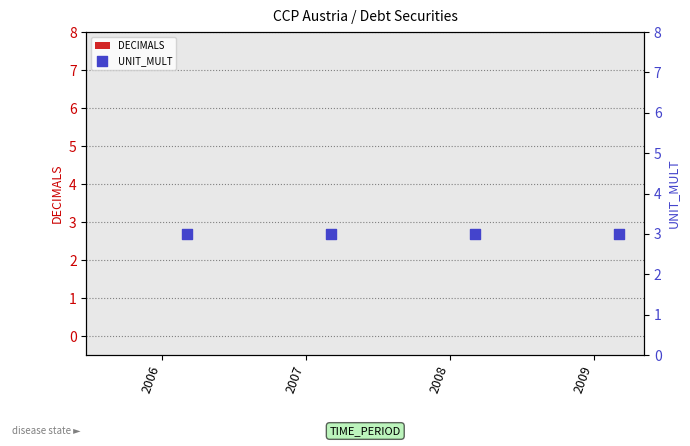

What is the total value across all series at 2009?

3